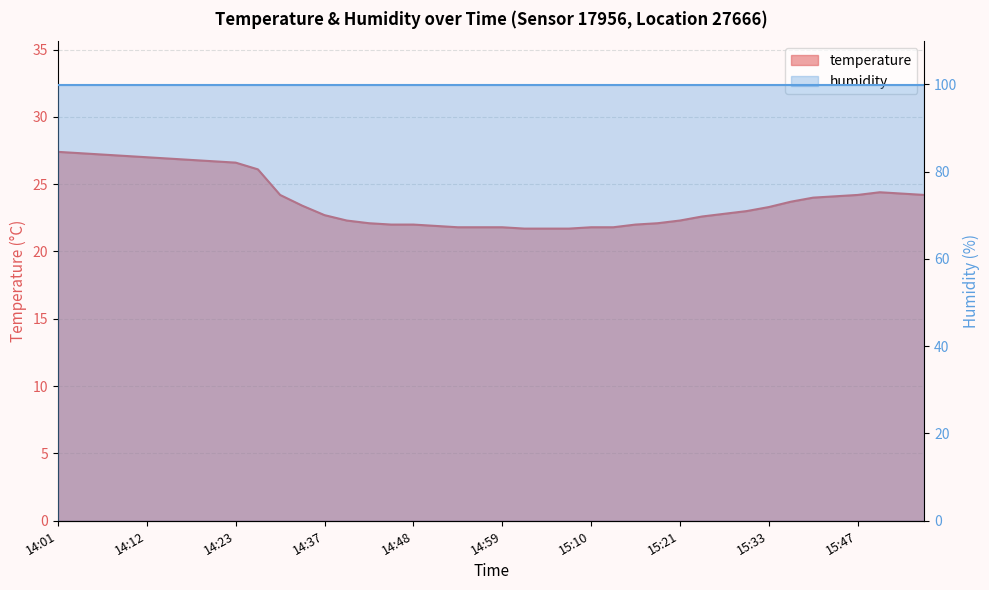

What is the difference between the maximum and minimum values?

5.7